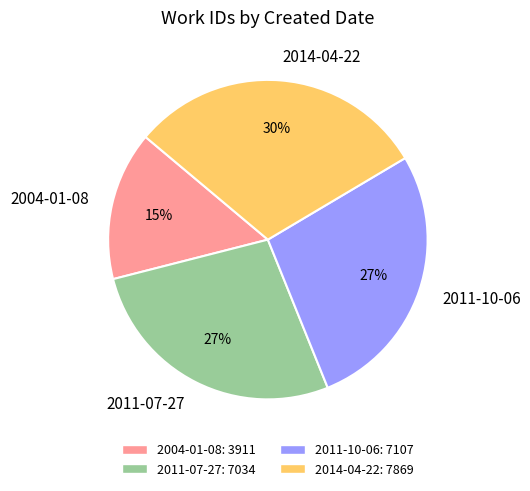

To the nearest percent, what is the difference between the largest and smallest slice percentages?

15%